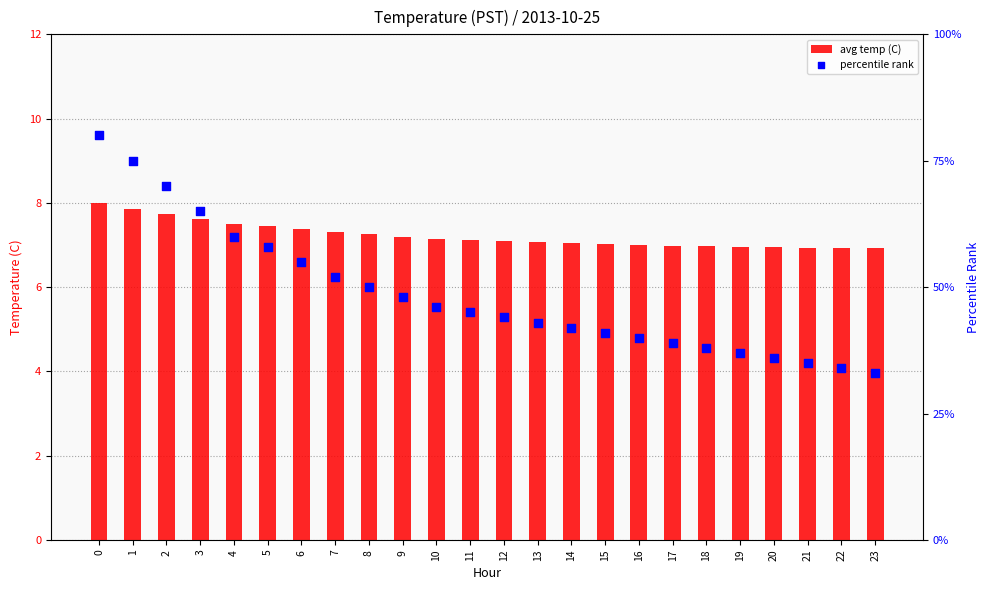

Which series has the largest Y range (max minus min)?

percentile rank